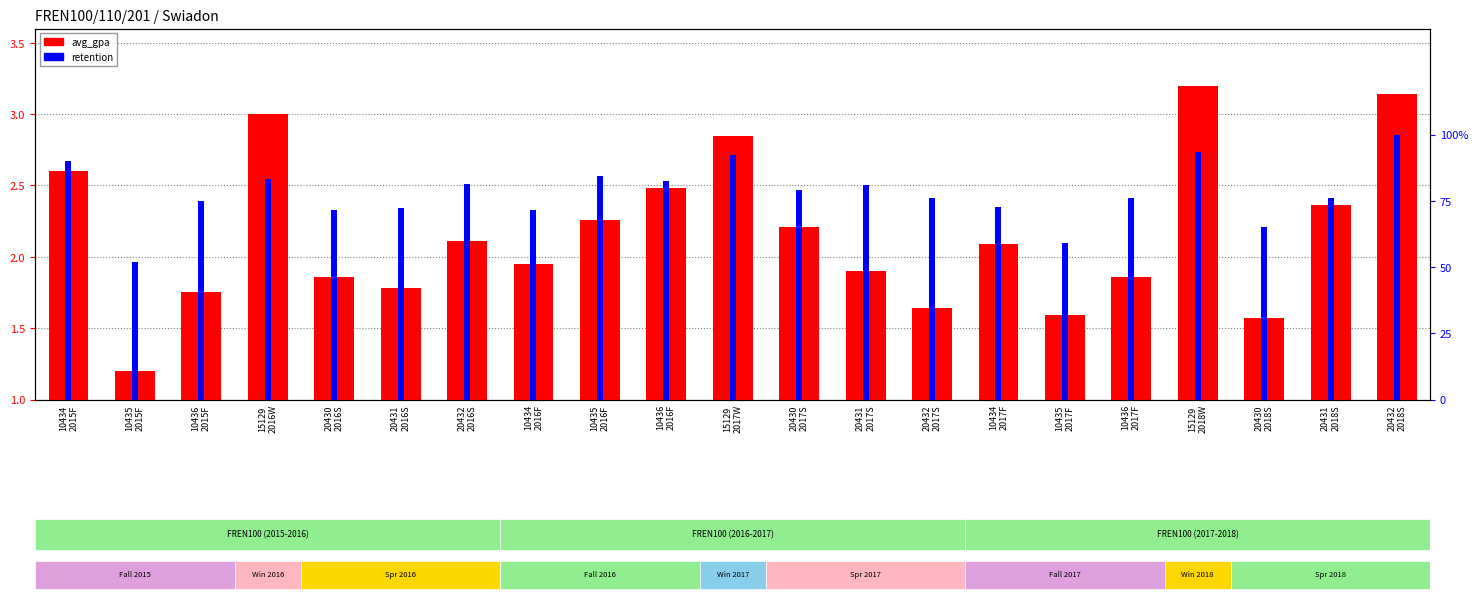

What is the highest value of the avg_gpa series?

3.2